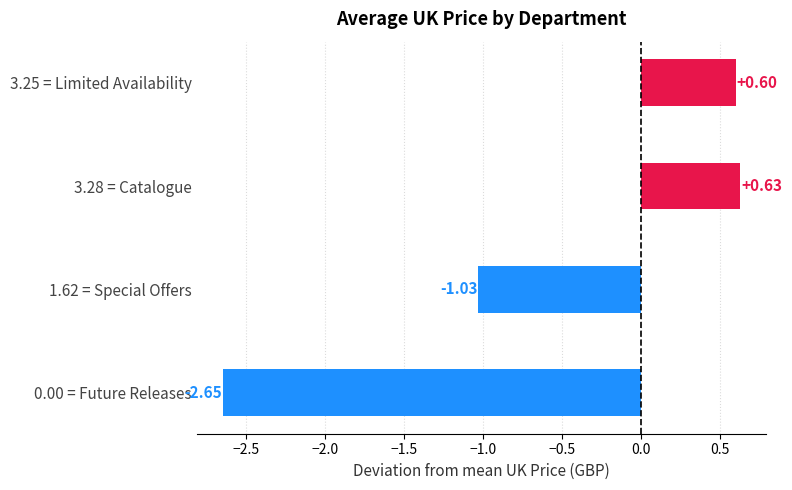

Which has a higher value, 3.25 = Limited Availability or 1.62 = Special Offers?

3.25 = Limited Availability